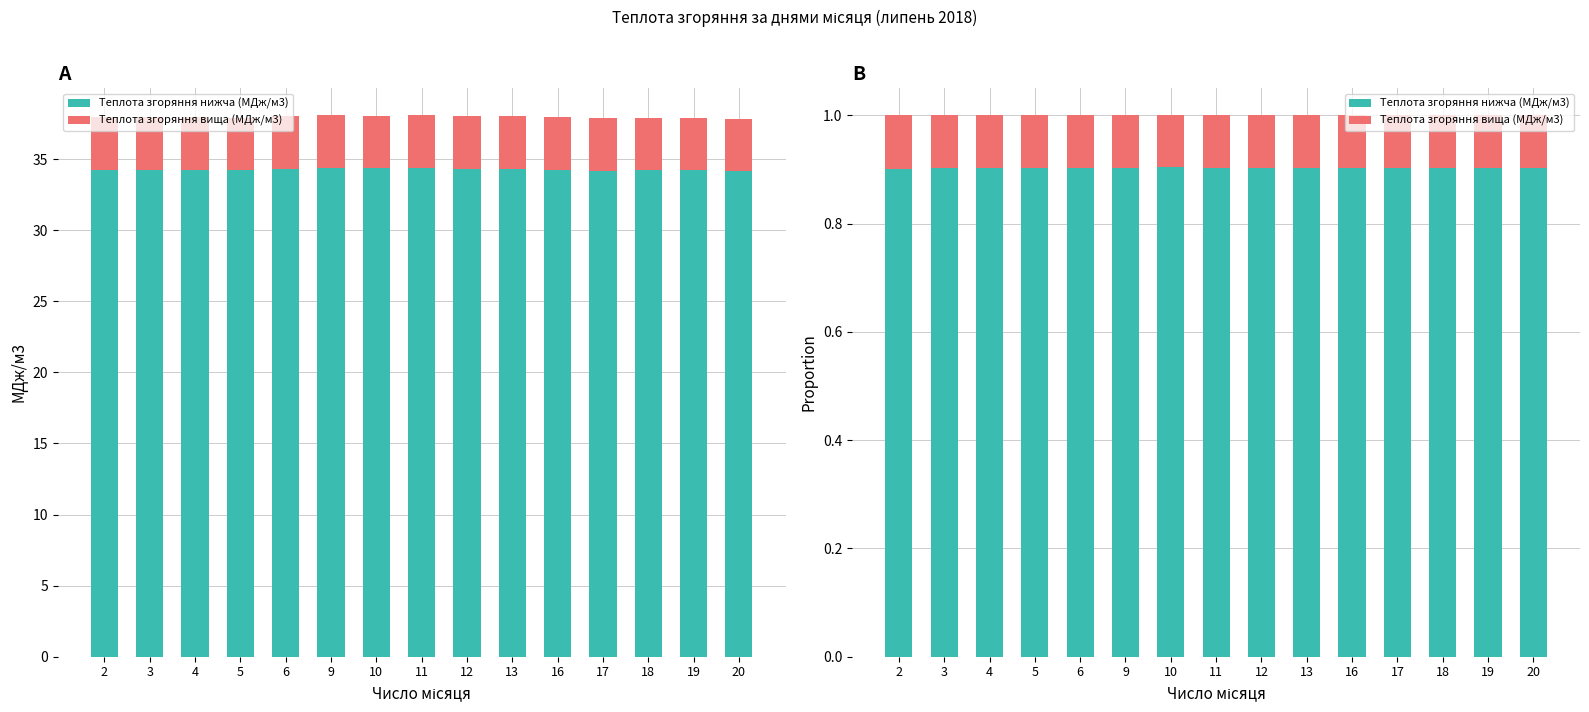

The value of Теплота згоряння вища (МДж/м3) at 4 is 0.1. True or false?

True